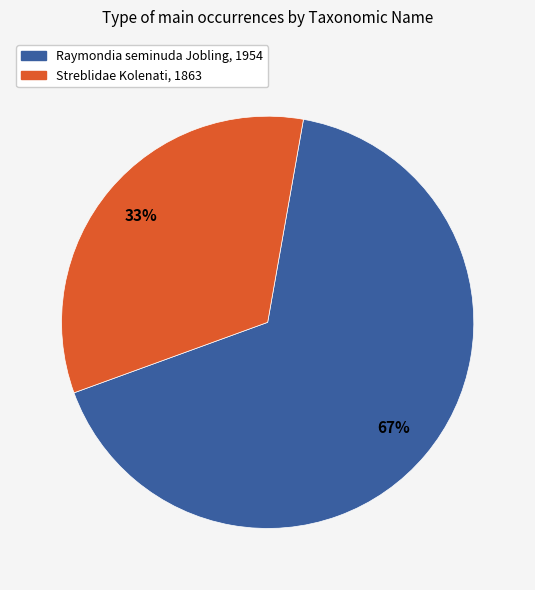

To the nearest percent, what portion does Raymondia seminuda Jobling, 1954 represent?

67%